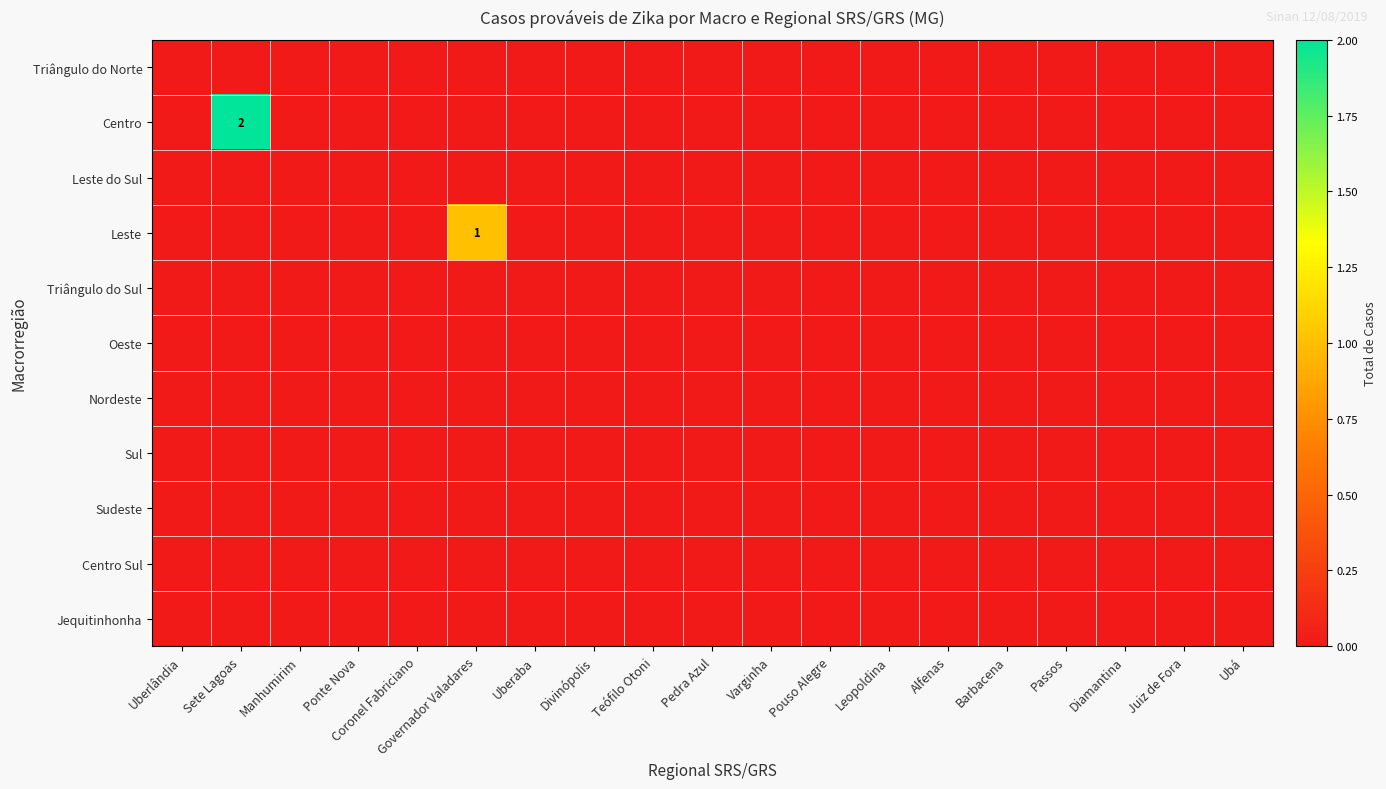

Which label corresponds to the largest value in the chart?

Sete Lagoas